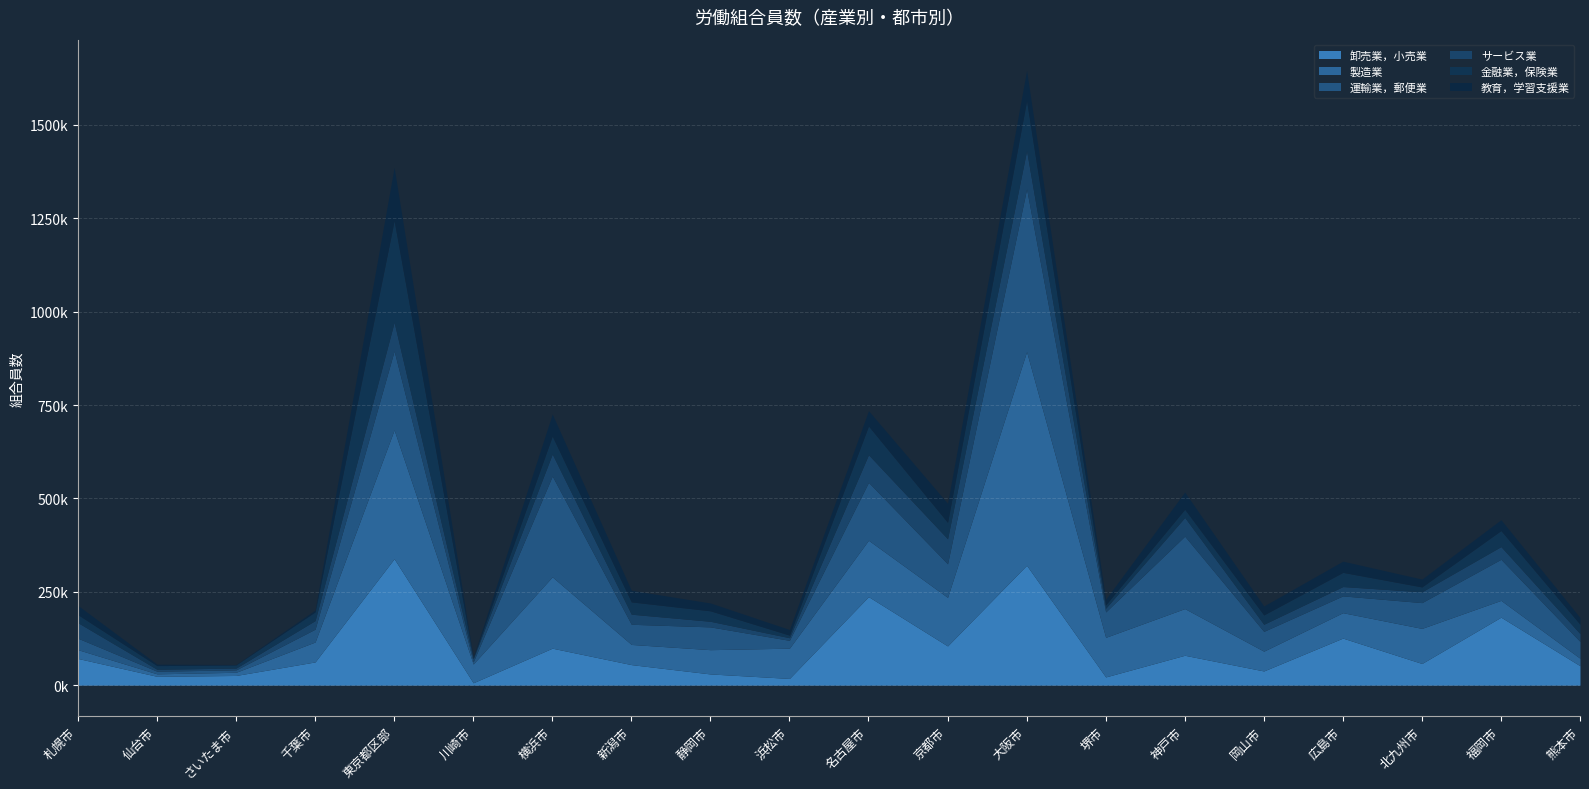

What is the value of the 運輸業，郵便業 point at the 17th from the left?

45000